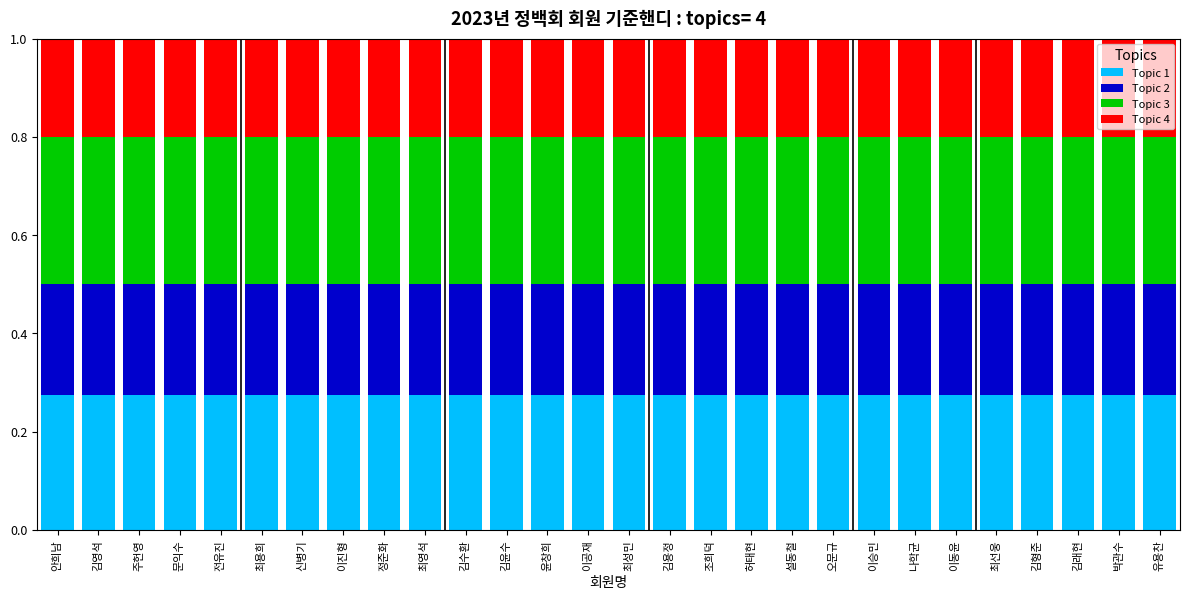

What is the total value across all series at 최영석?

1.0